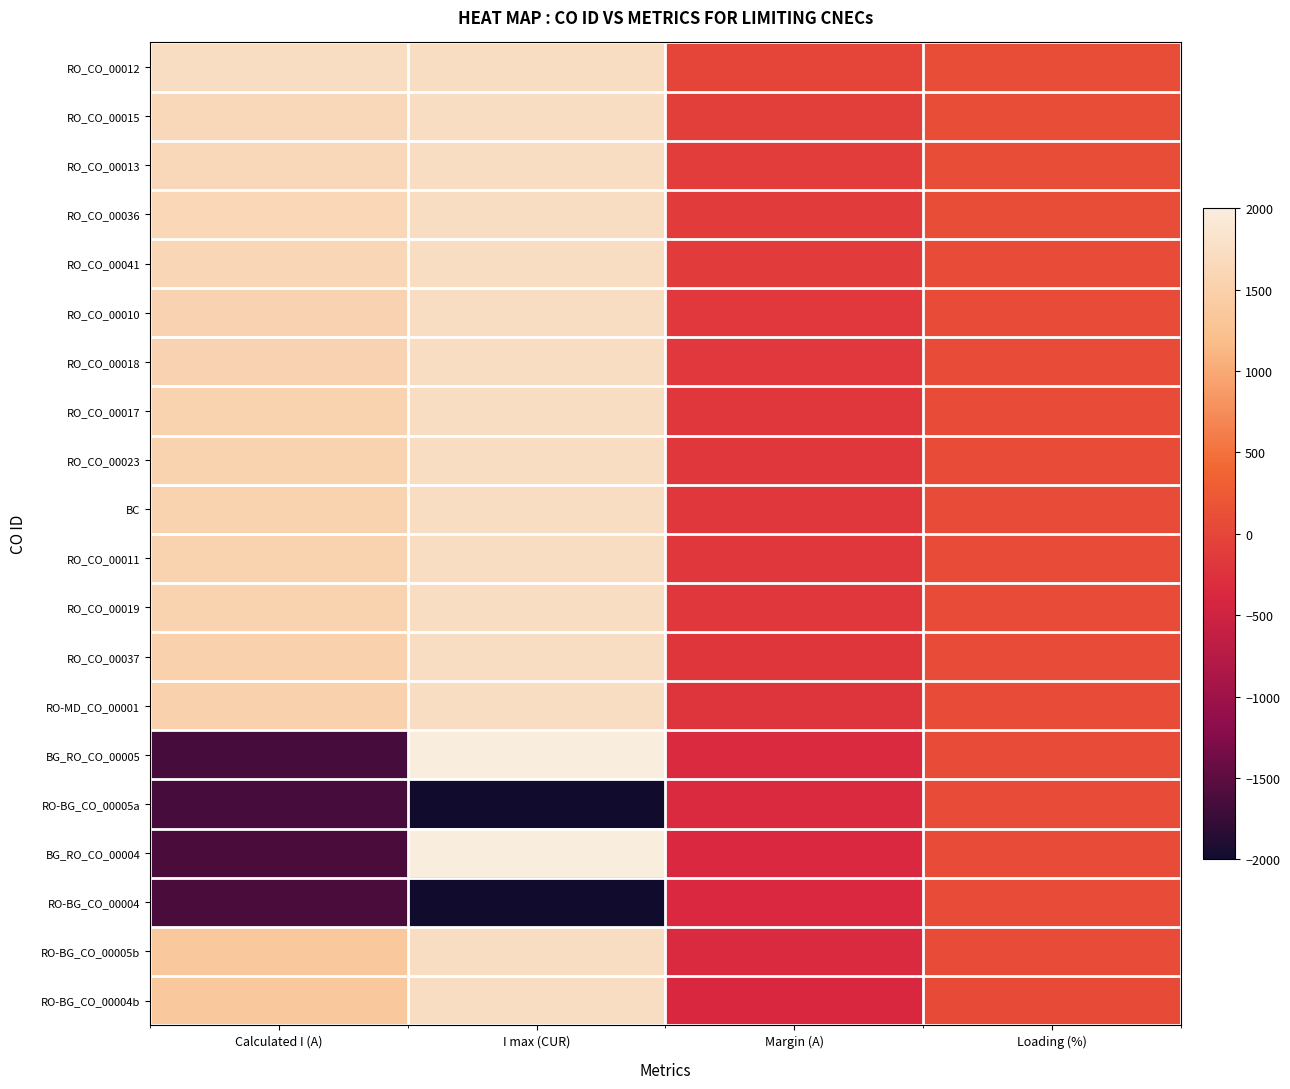

At how many categories does at least one series exceed 1564?

2